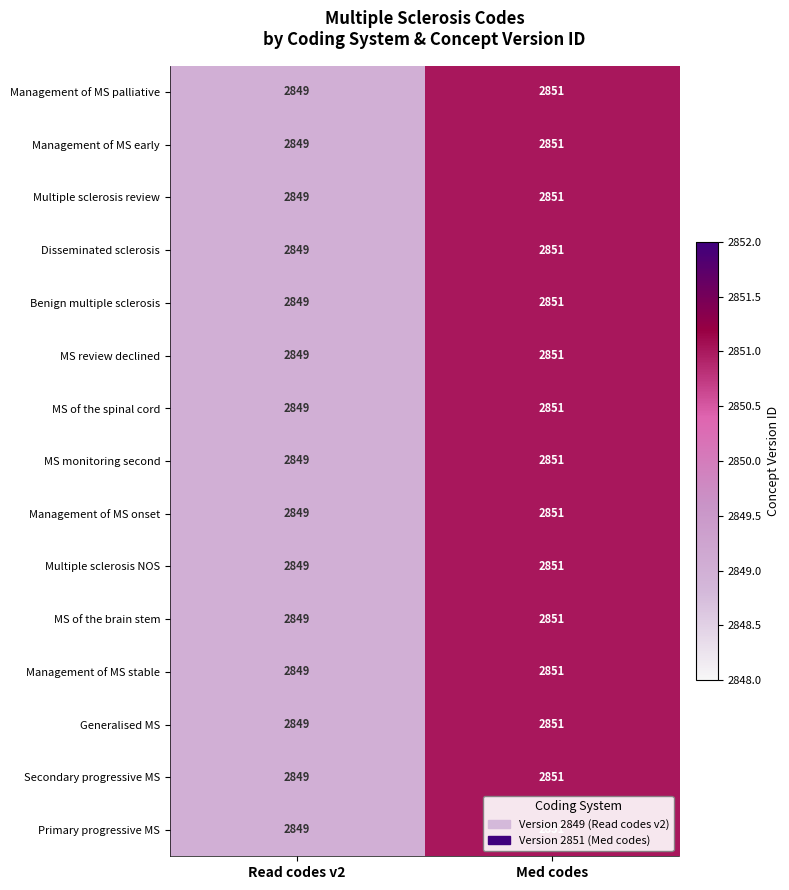

How many distinct data groups are displayed?

15